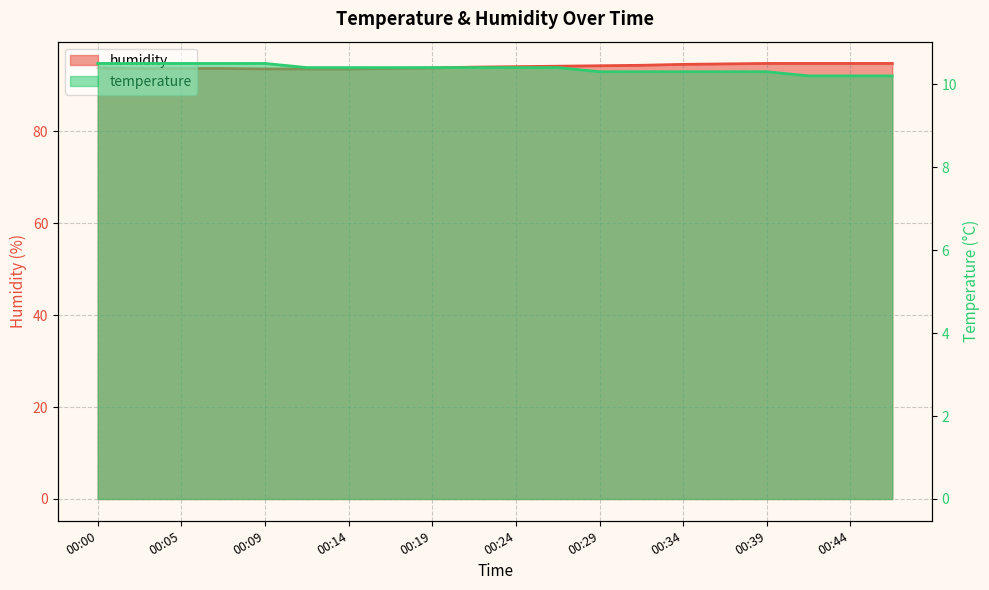

True or false: temperature has a value of 14.8 at 00:24.

False